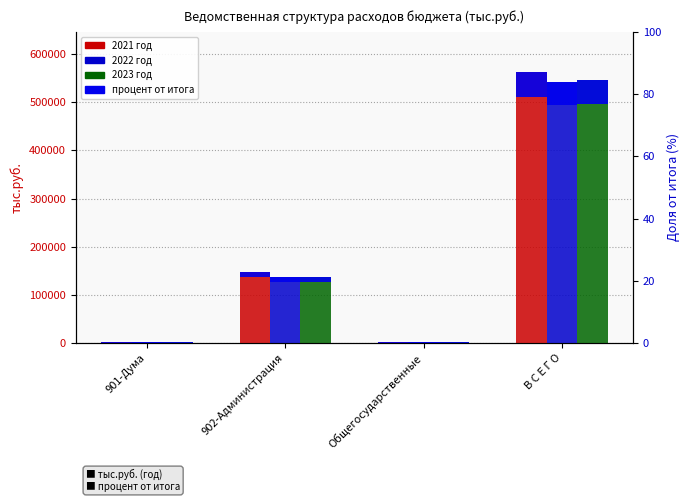

Reading right to left, what are all the values shown in this chart?

2021 год: В С Е Г О=561798.1	Общегосударственные=1261.8	902-Администрация=146754.5	901-Дума=1261.8
2022 год: В С Е Г О=542559.7	Общегосударственные=1221.8	902-Администрация=136341.1	901-Дума=1221.8
2023 год: В С Е Г О=545319.3	Общегосударственные=1221.8	902-Администрация=136963.5	901-Дума=1221.8